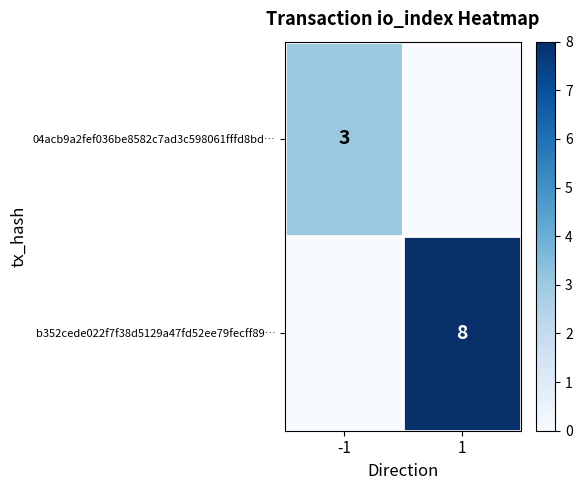

The 04acb9a2fef036be8582c7ad3c598061fffd8bd… series shows 1 at -1. True or false?

False